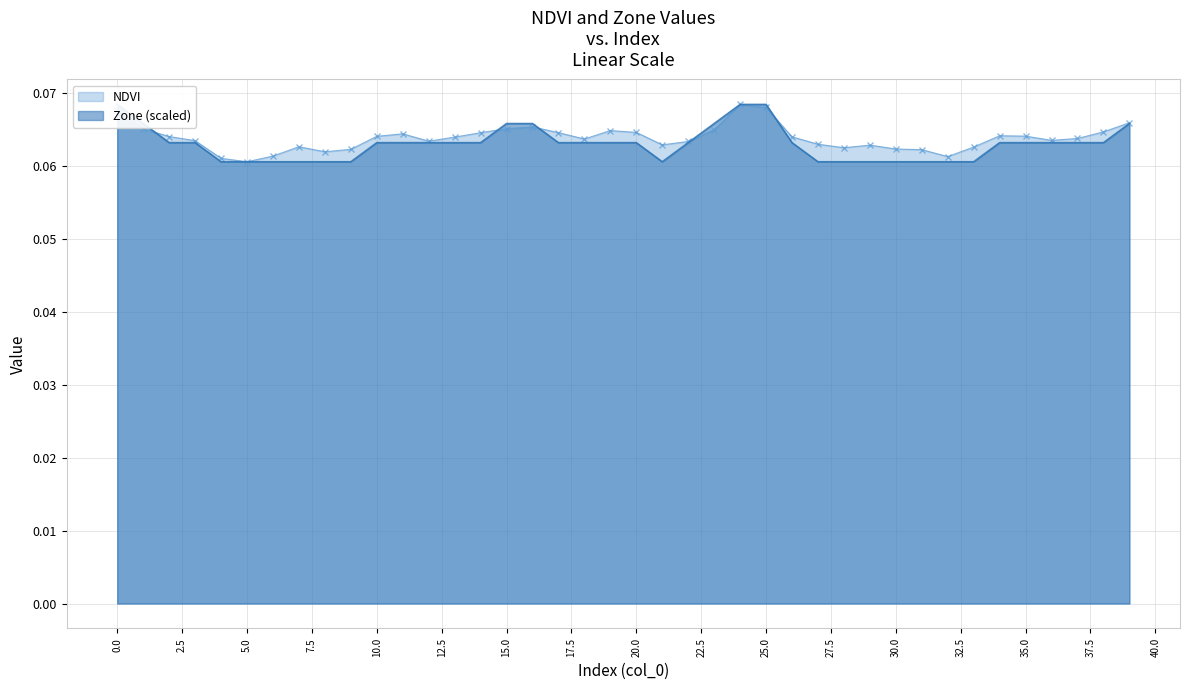

List the labels in order of Zone value, largest first.

0, 24, 25, 1, 15, 16, 23, 39, 2, 3, 10, 11, 12, 13, 14, 17, 18, 19, 20, 22, 26, 34, 35, 36, 37, 38, 4, 5, 6, 7, 8, 9, 21, 27, 28, 29, 30, 31, 32, 33